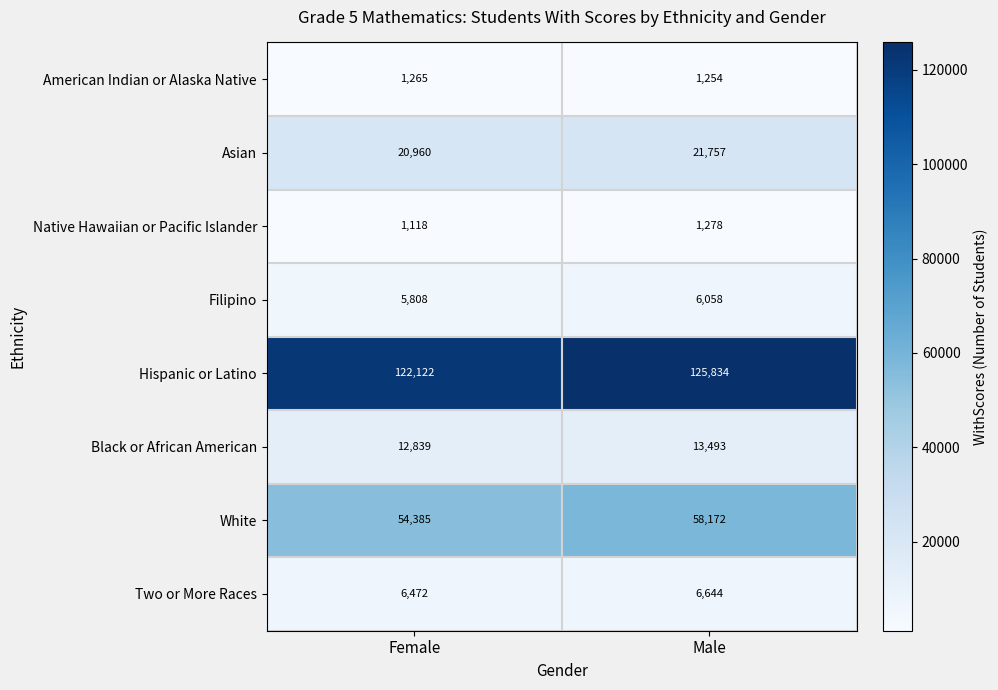

Which series has the widest spread of values?

White